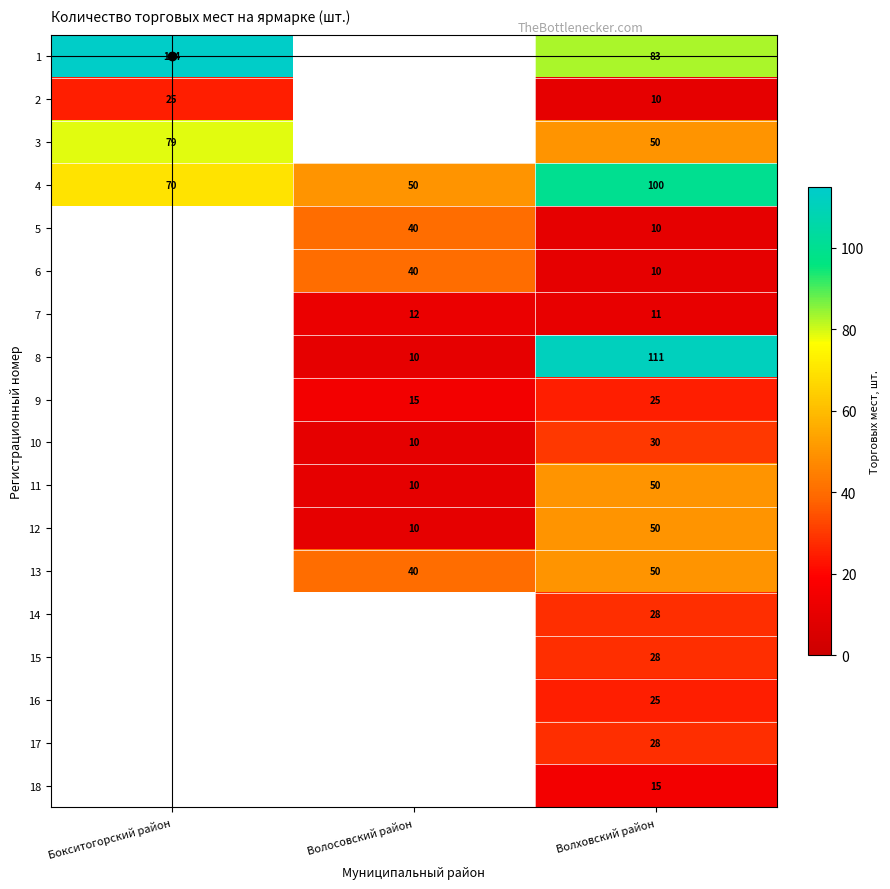

Is the value of 15 at Волховский район greater than the value of 18 at Волховский район?

Yes